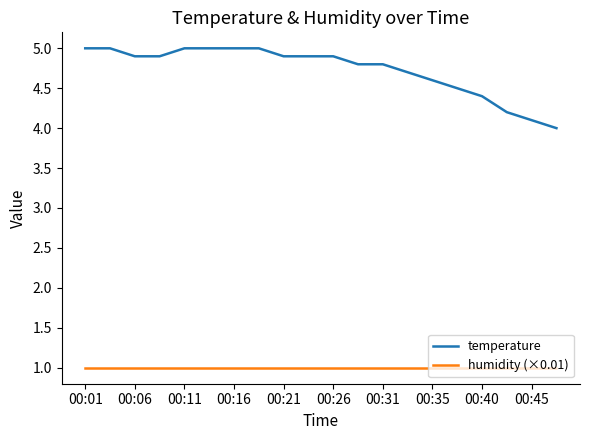

Which series has the largest total across all categories?

temperature